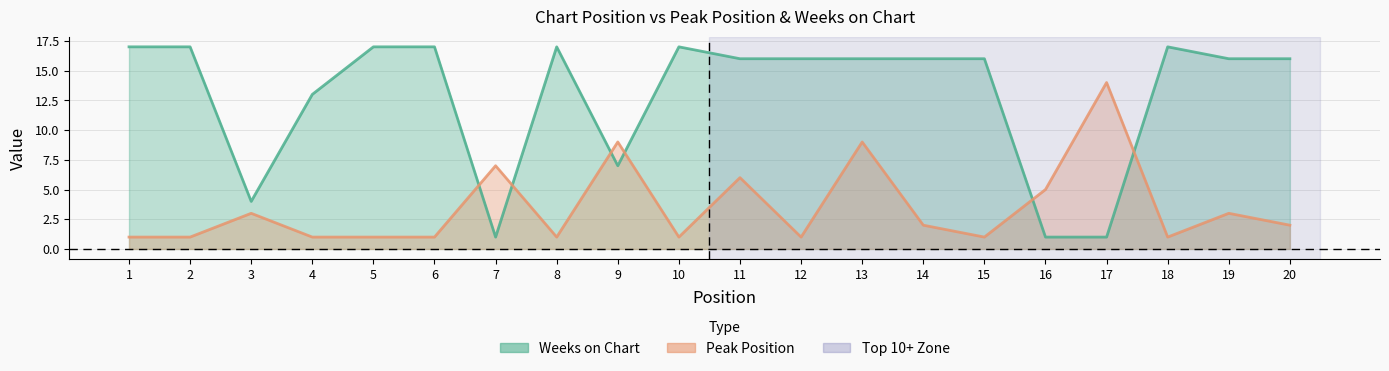

List the labels in order of Weeks on Chart value, smallest first.

7, 16, 17, 3, 9, 4, 11, 12, 13, 14, 15, 19, 20, 1, 2, 5, 6, 8, 10, 18